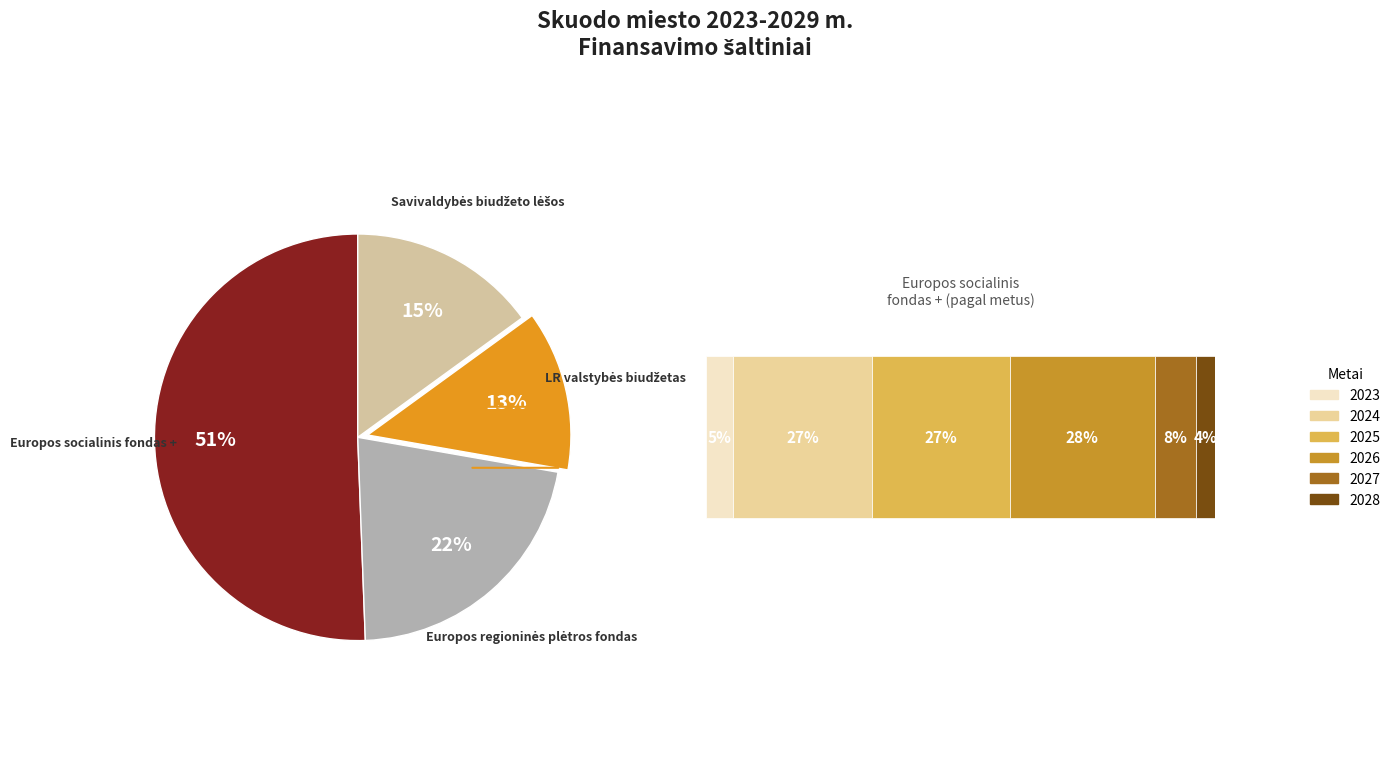

Combined, do Privačios lėšos and LR valstybės biudžetas account for over 50%?

No